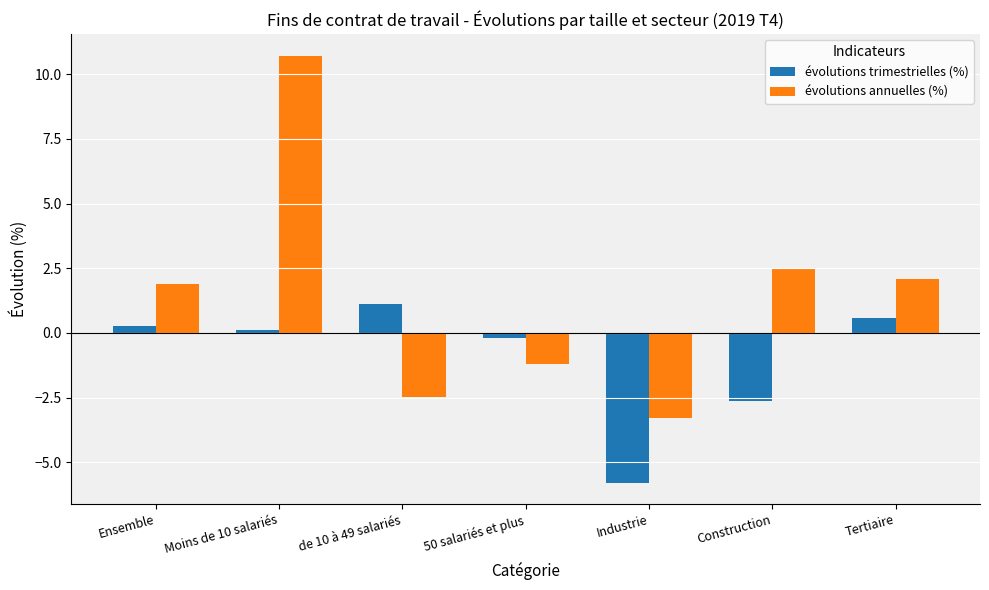

At Industrie, list the series in order from largest to smallest.

évolutions annuelles (%), évolutions trimestrielles (%)